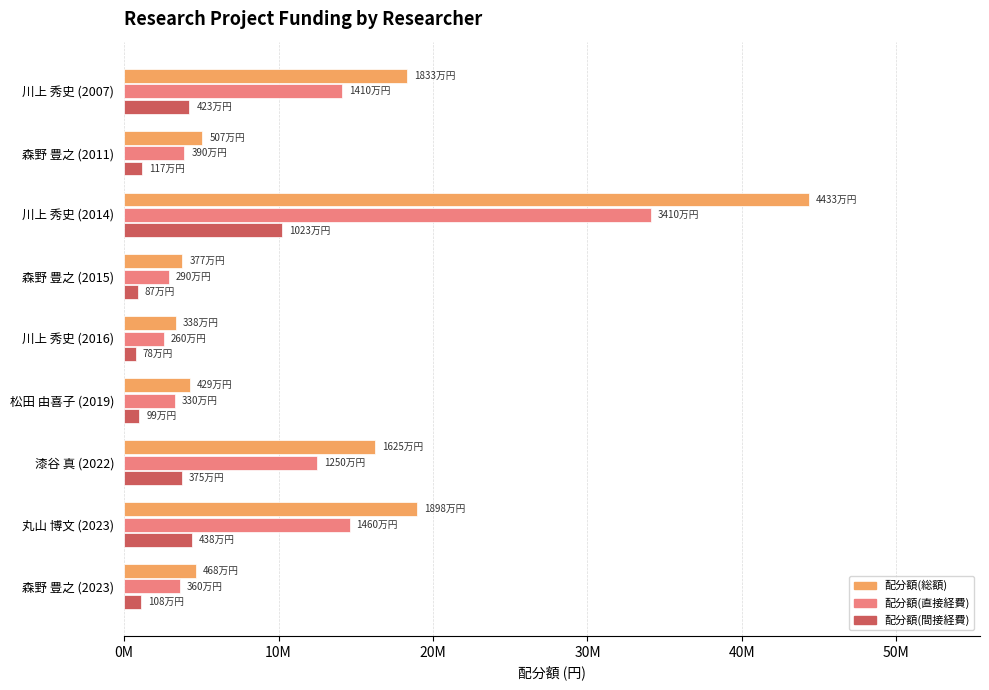

What are all the series names shown in the legend?

配分額(総額), 配分額(直接経費), 配分額(間接経費)